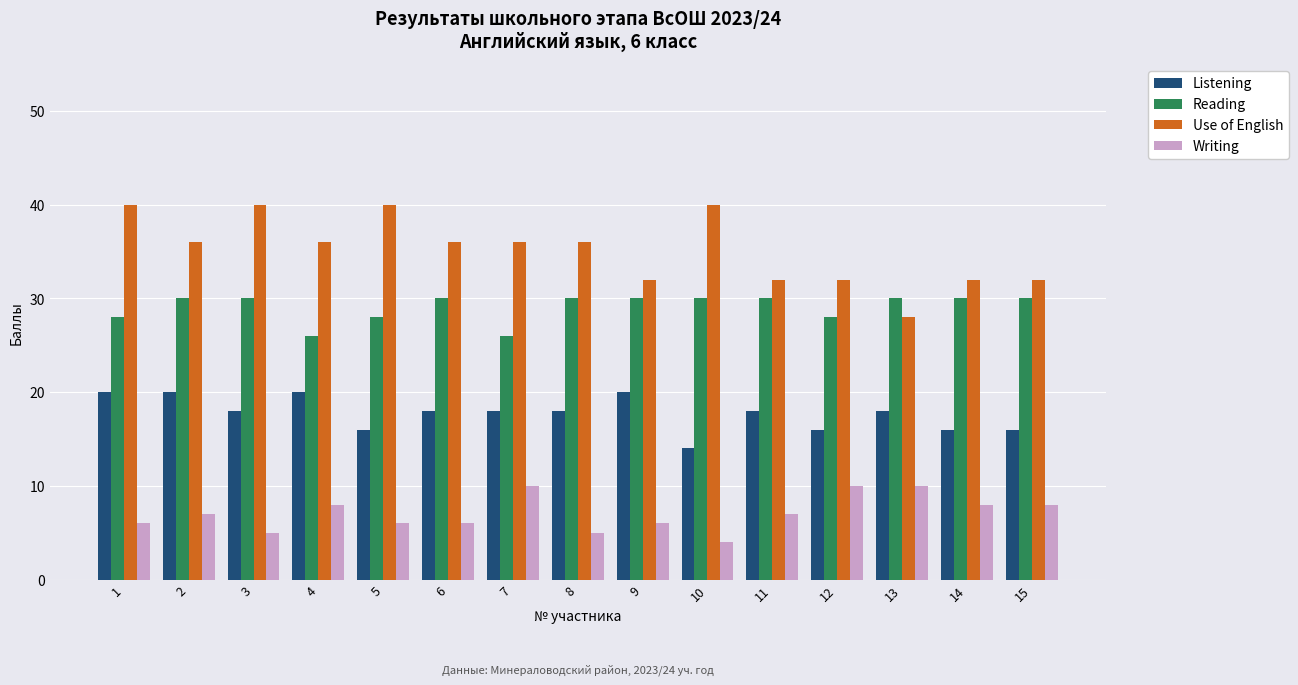

Which series changed the most between 10 and 13?

Use of English